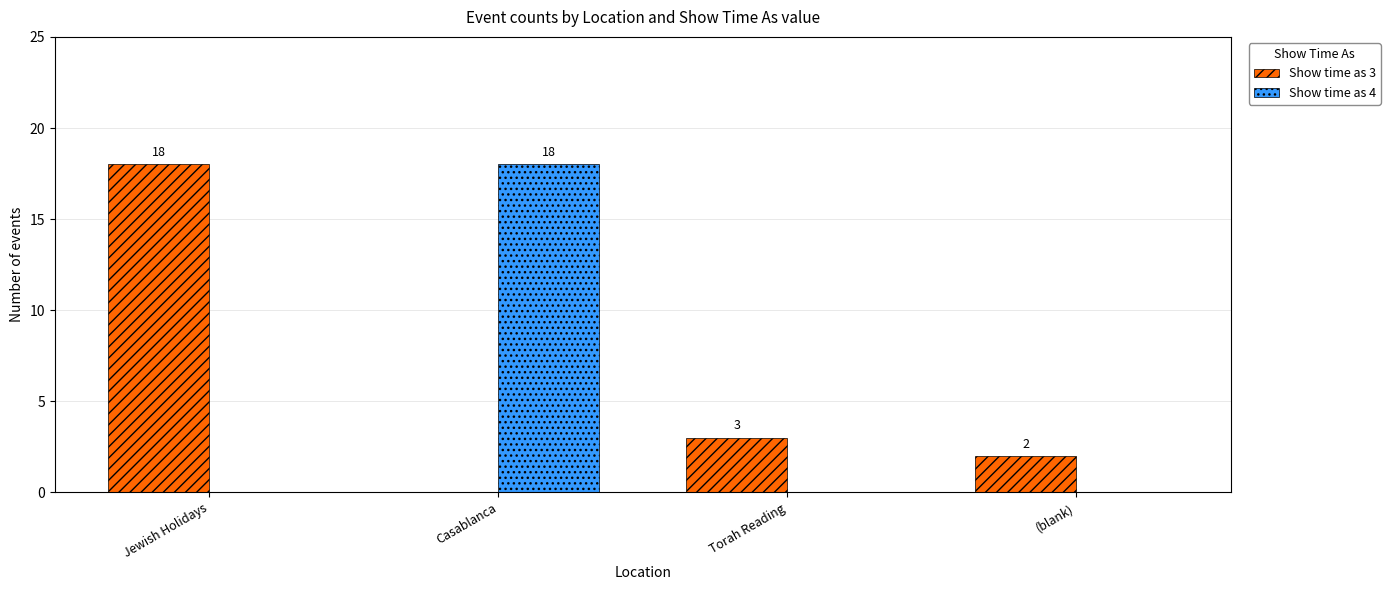

What is the total value across all series at Jewish Holidays?

18